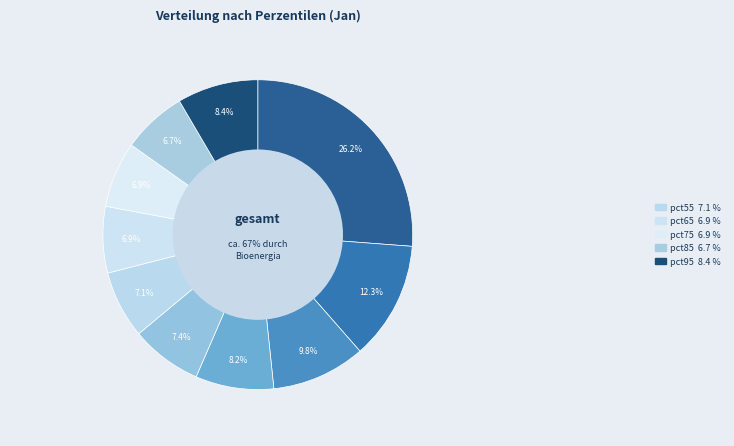

The pct45 slice represents 18% of the pie. True or false?

False